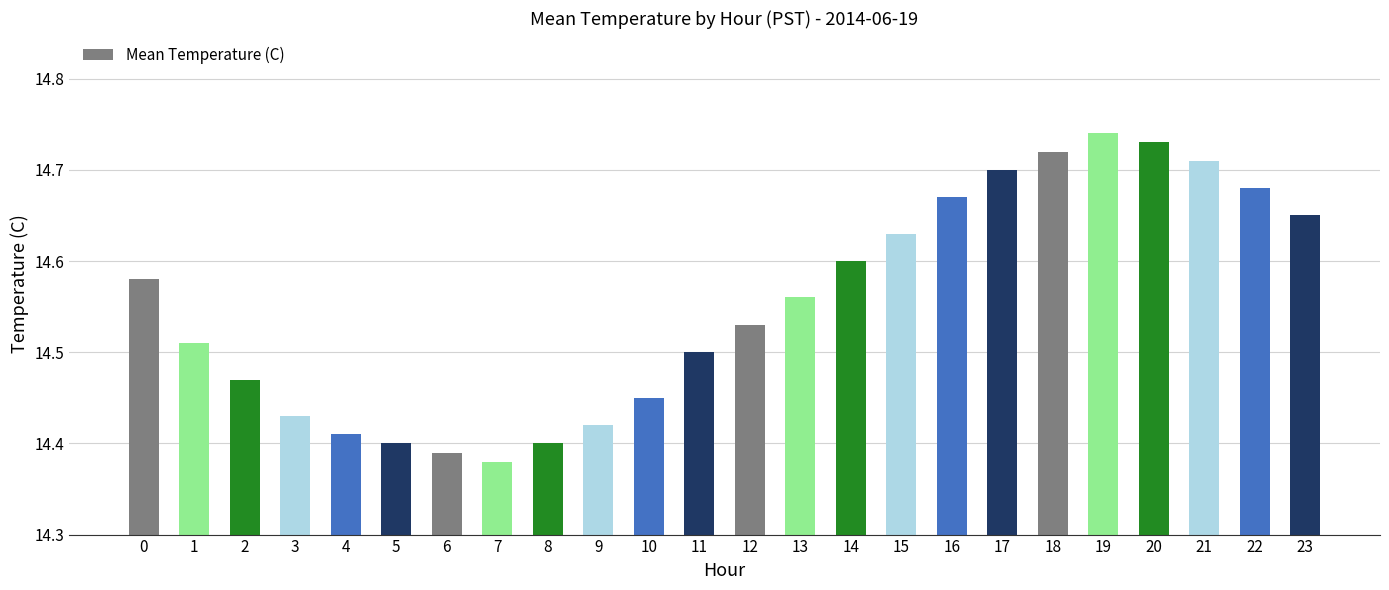

What is the sum of all values?

349.3